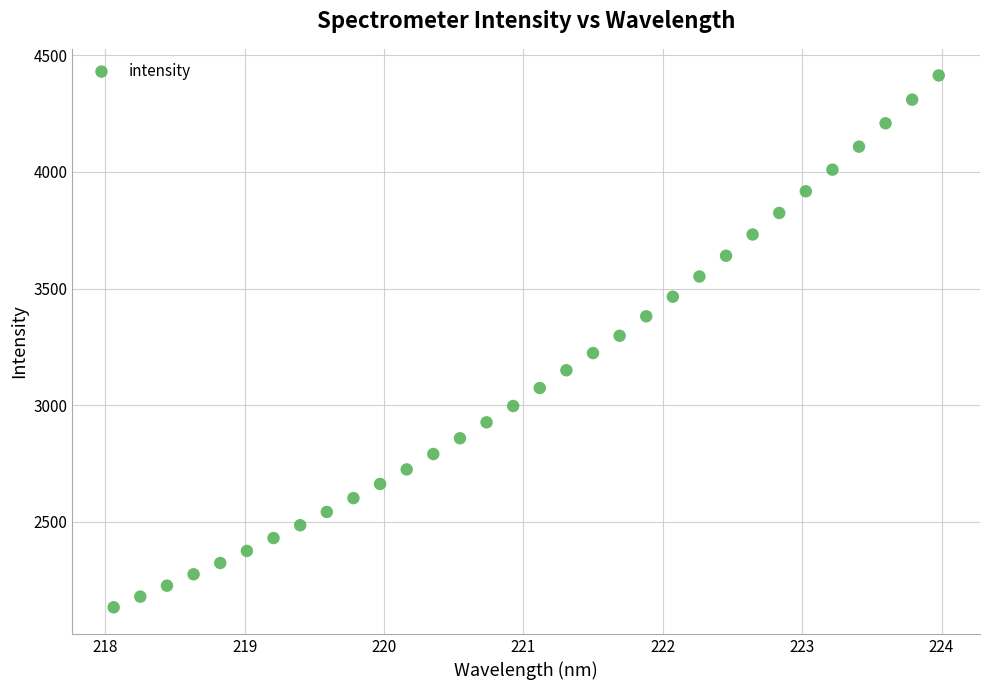

What is the range of Y values (max minus min)?

2282.5